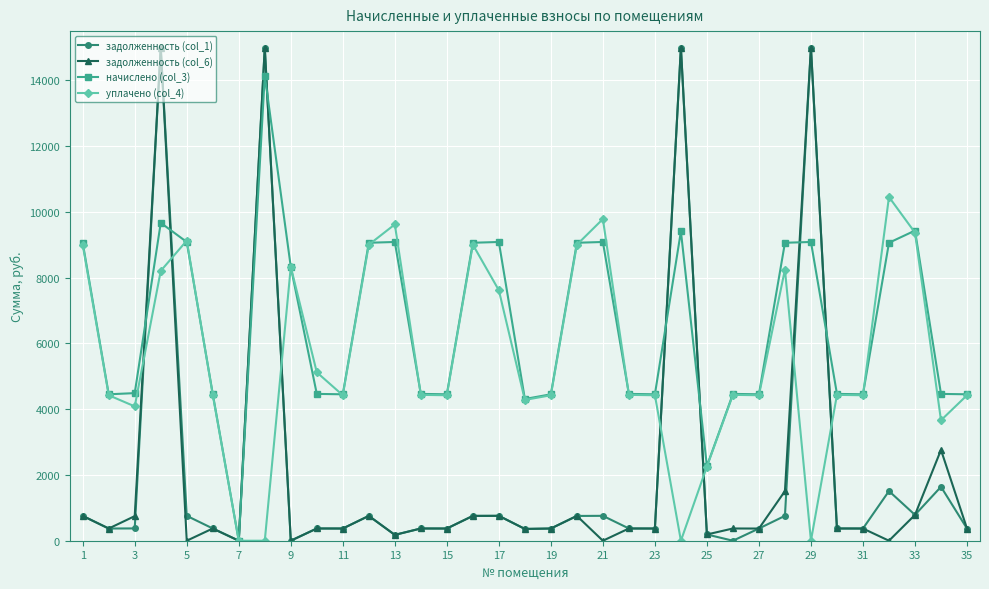

What is the value of the начислено (col_3) point at the 20th from the left?

9062.5